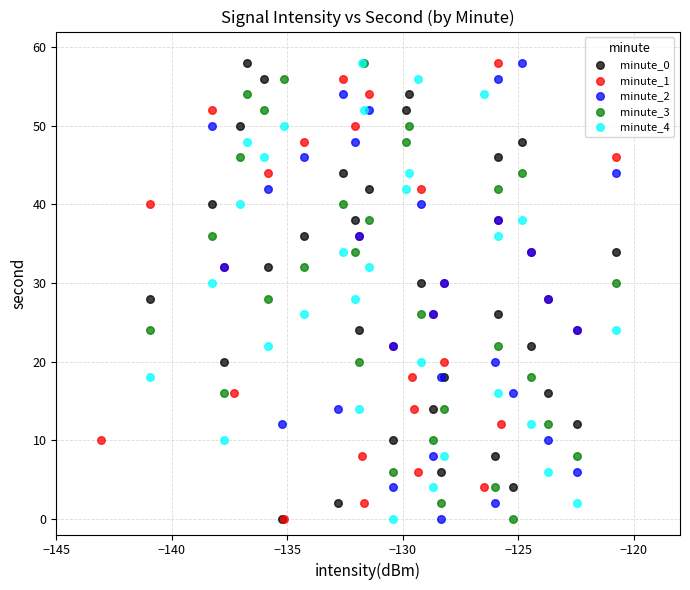

What are all the series names shown in the legend?

minute_0, minute_1, minute_2, minute_3, minute_4